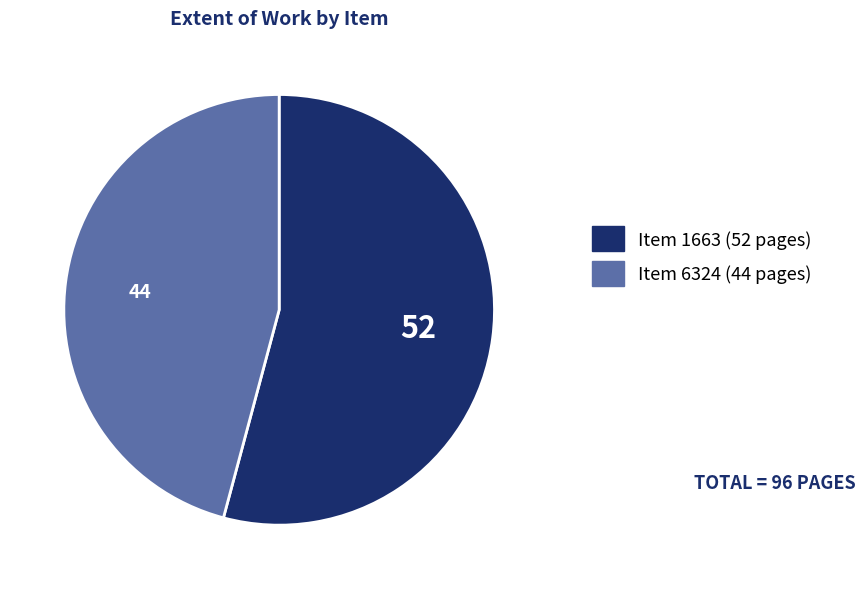

Does any single category account for the majority?

Yes